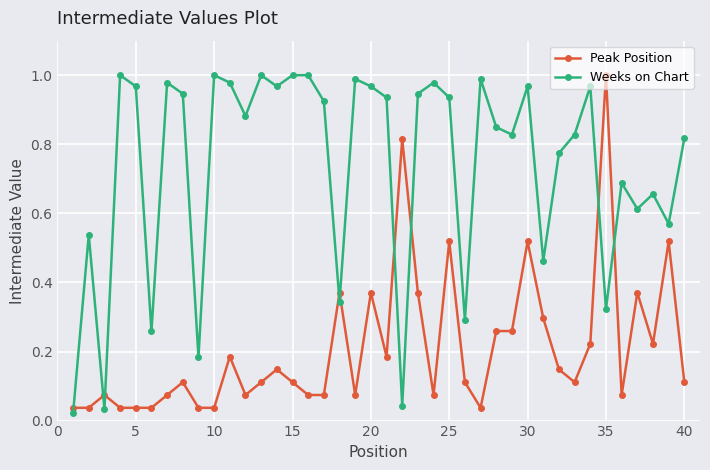

What is the sum of all Weeks on Chart values?

29.4